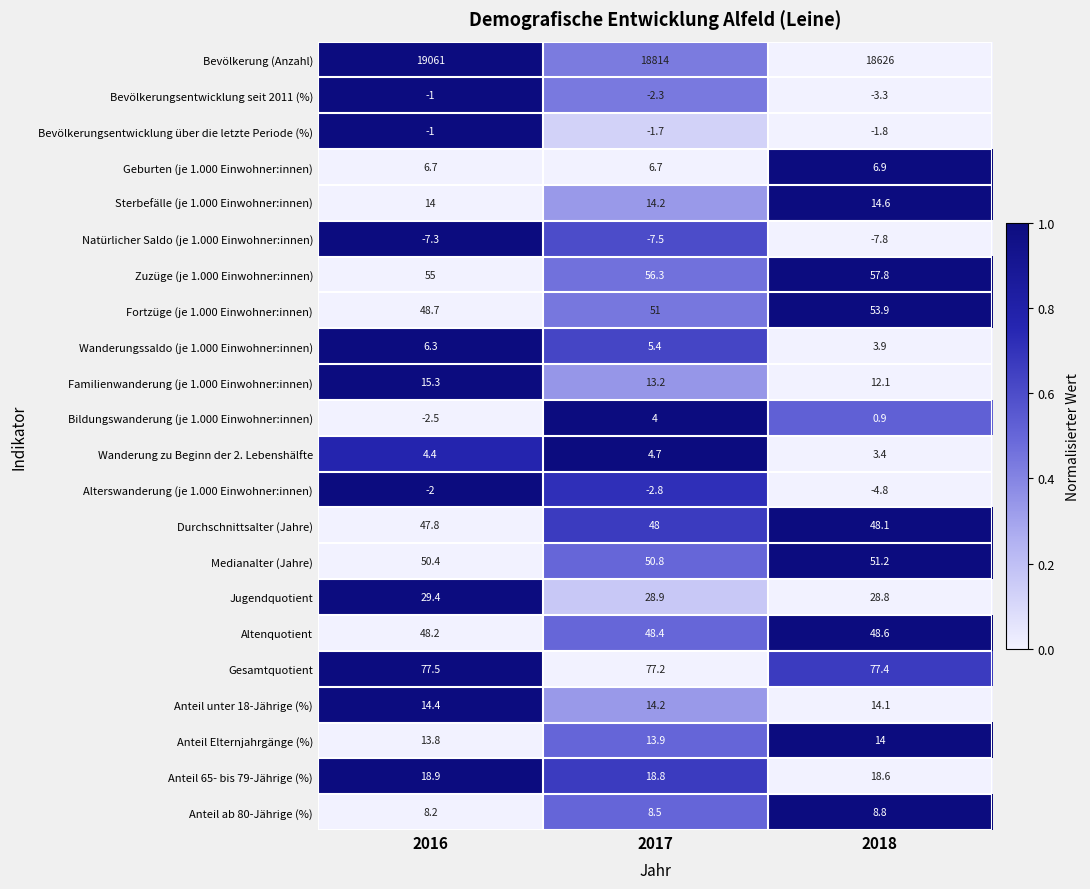

Count the number of data series in this chart.

22